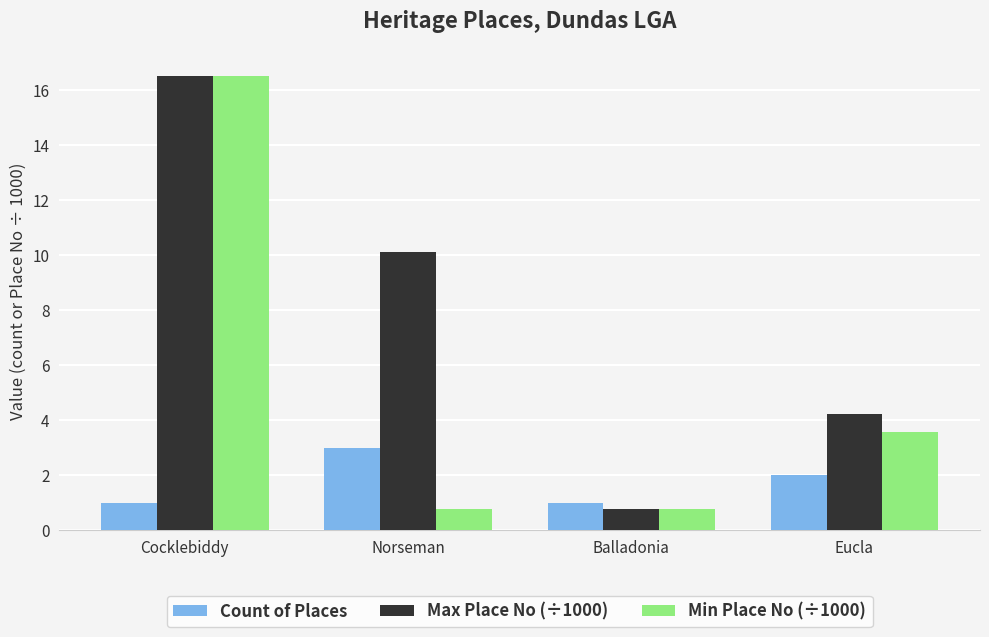

True or false: Count of Places has a value of 4.6 at Norseman.

False